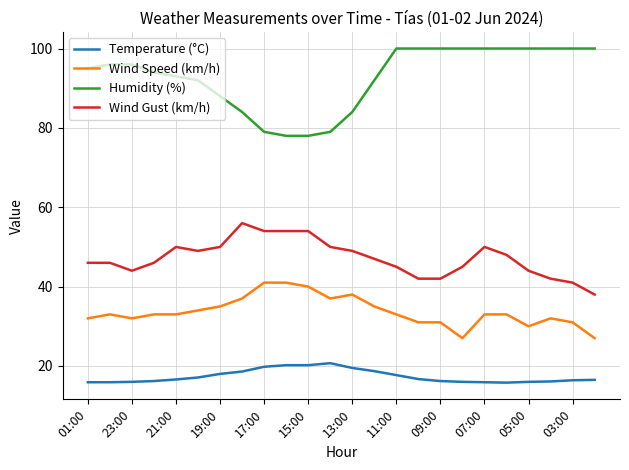

What is the maximum value shown in the chart?

100.0